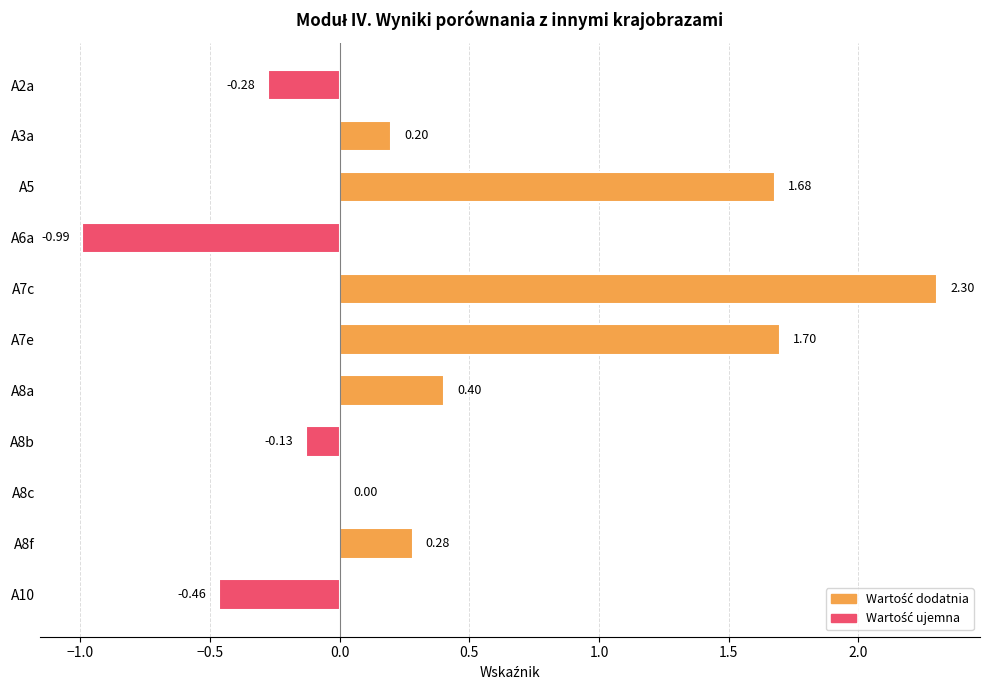

What is the change in value from A3a to A8f?

+0.1